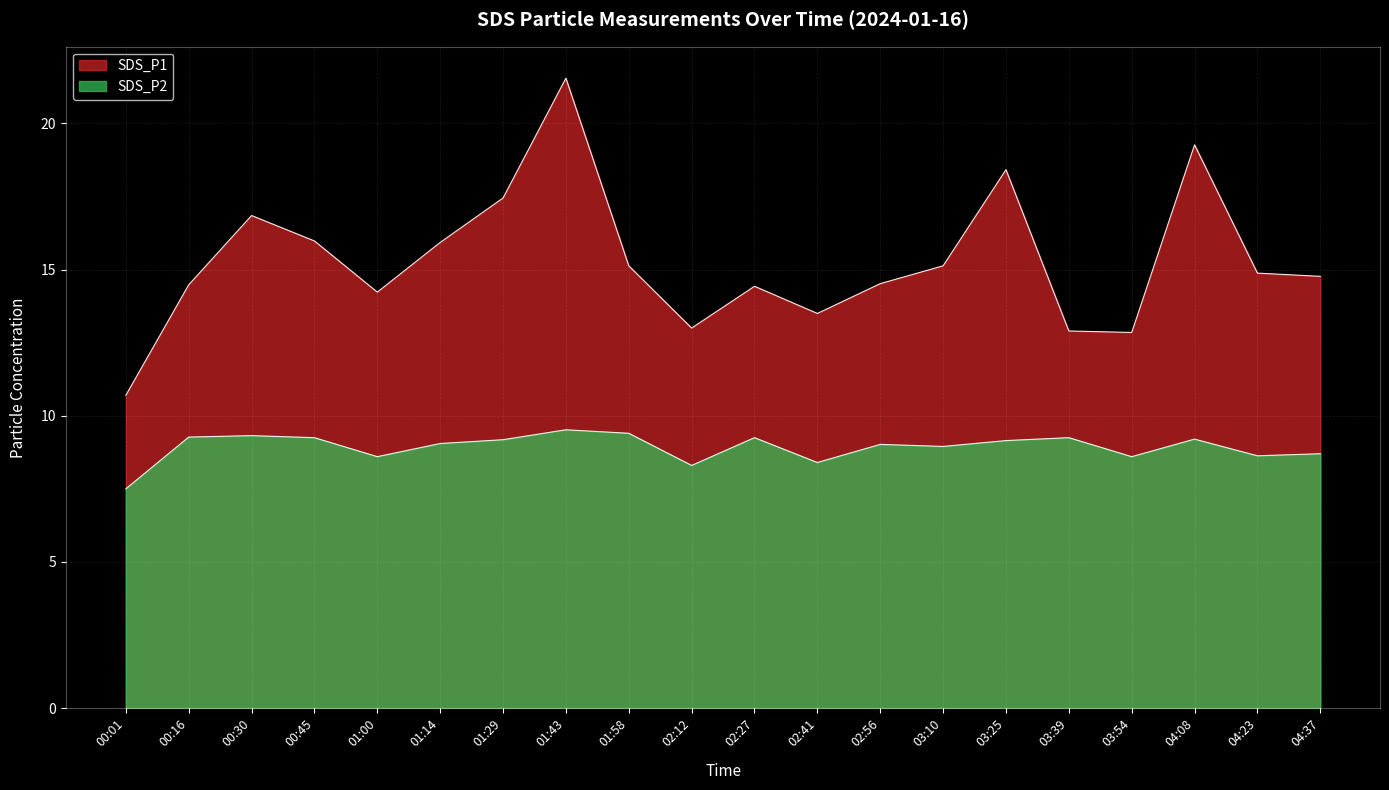

What are all the series names shown in the legend?

SDS_P1, SDS_P2